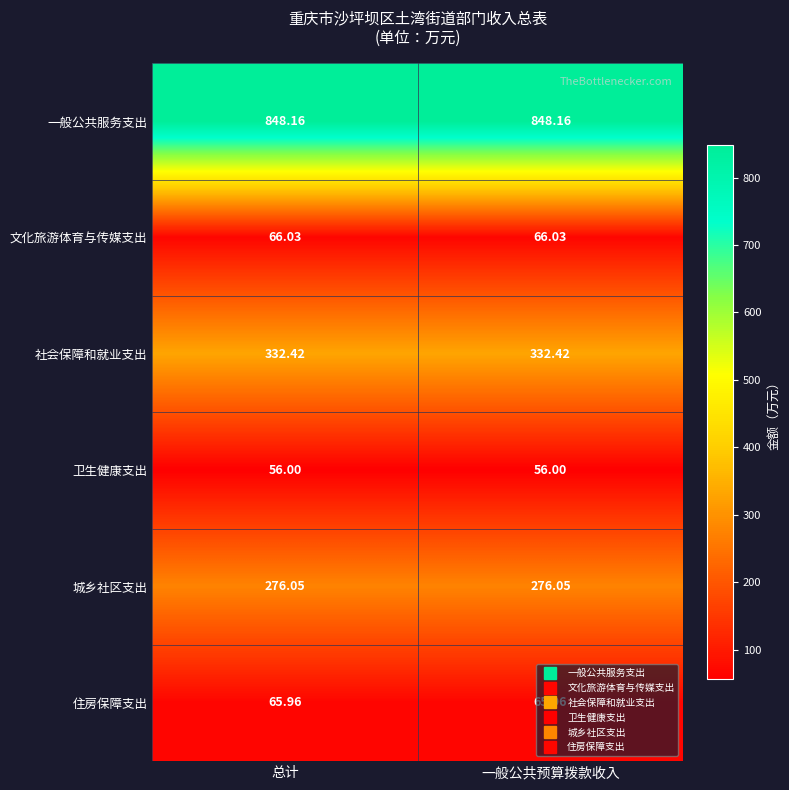

Is the value of 社会保障和就业支出 at 总计 greater than the value of 住房保障支出 at 一般公共预算拨款收入?

Yes